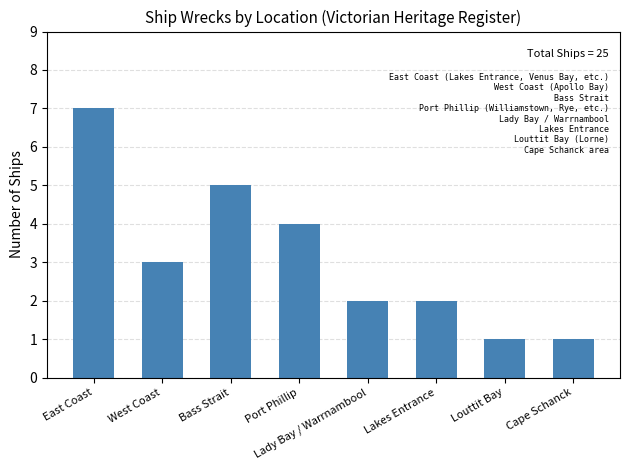

What is the approximate value at West Coast?

3